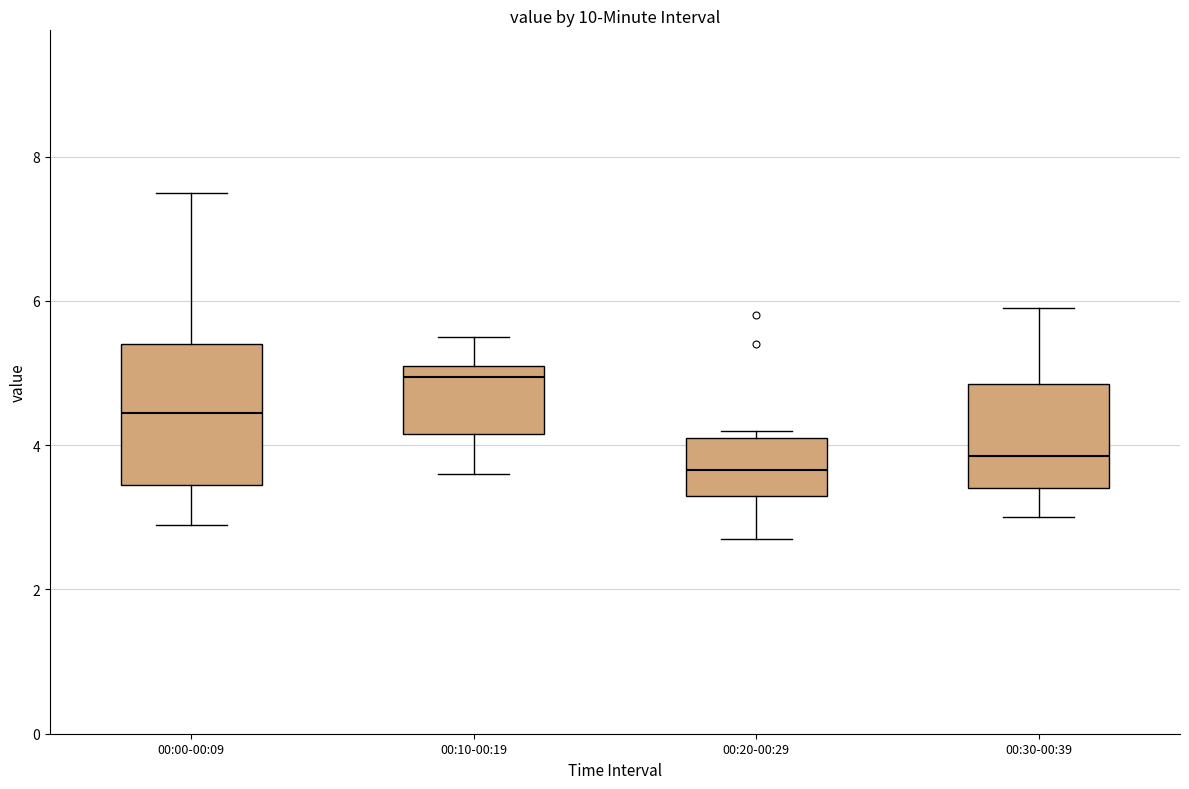

Reading left to right, transcribe this box plot: for each box, give where its median line is, the range the box spans, and where its two whiskers end, as read against the y-axis. The values are not printed on the chart, so give them approximately, as read against the axis.

00:00-00:09: median 4.4, box 3.4 to 5.4, whiskers 3.0 to 7.6
00:10-00:19: median 5.0, box 4.2 to 5.2, whiskers 3.6 to 5.6
00:20-00:29: median 3.6, box 3.4 to 4.2, whiskers 2.8 to 4.2 (just above the box's upper edge)
00:30-00:39: median 3.8, box 3.4 to 4.8, whiskers 3.0 to 6.0